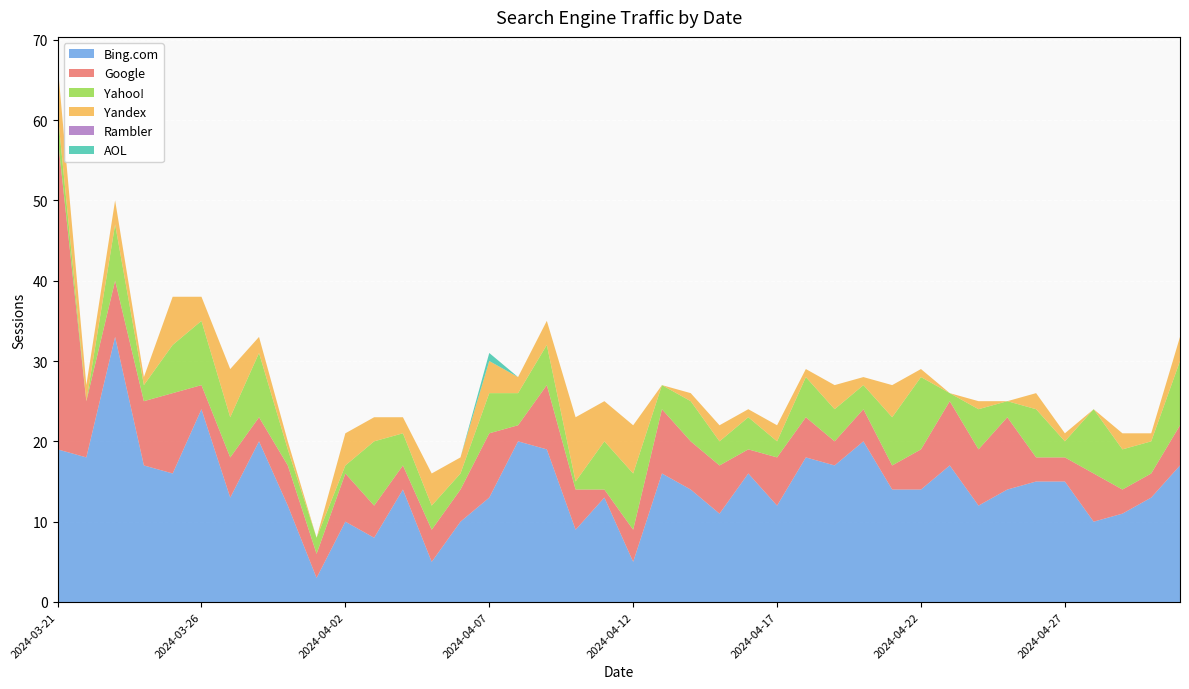

Reading left to right, what are all the values shown in this chart?

Google: 2024-05-01=5	2024-04-30=3	2024-04-29=3	2024-04-28=6	2024-04-27=3	2024-04-26=3	2024-04-25=9	2024-04-24=7	2024-04-23=8	2024-04-22=5	2024-04-21=3	2024-04-20=4	2024-04-19=3	2024-04-18=5	2024-04-17=6	2024-04-16=3	2024-04-15=6	2024-04-14=6	2024-04-13=8	2024-04-12=4	2024-04-11=1	2024-04-10=5	2024-04-09=8	2024-04-08=2	2024-04-07=8	2024-04-06=4	2024-04-05=4	2024-04-04=3	2024-04-03=4	2024-04-02=6	2024-04-01=3	2024-03-29=5	2024-03-28=3	2024-03-27=5	2024-03-26=3	2024-03-25=10	2024-03-24=8	2024-03-23=7	2024-03-22=7	2024-03-21=39
Yandex: 2024-05-01=3	2024-04-30=1	2024-04-29=2	2024-04-28=0	2024-04-27=1	2024-04-26=2	2024-04-25=0	2024-04-24=1	2024-04-23=0	2024-04-22=1	2024-04-21=4	2024-04-20=1	2024-04-19=3	2024-04-18=1	2024-04-17=2	2024-04-16=1	2024-04-15=2	2024-04-14=1	2024-04-13=0	2024-04-12=6	2024-04-11=5	2024-04-10=8	2024-04-09=3	2024-04-08=2	2024-04-07=4	2024-04-06=2	2024-04-05=4	2024-04-04=2	2024-04-03=3	2024-04-02=4	2024-04-01=0	2024-03-29=1	2024-03-28=2	2024-03-27=6	2024-03-26=3	2024-03-25=6	2024-03-24=1	2024-03-23=3	2024-03-22=2	2024-03-21=6
Bing.com: 2024-05-01=17	2024-04-30=13	2024-04-29=11	2024-04-28=10	2024-04-27=15	2024-04-26=15	2024-04-25=14	2024-04-24=12	2024-04-23=17	2024-04-22=14	2024-04-21=14	2024-04-20=20	2024-04-19=17	2024-04-18=18	2024-04-17=12	2024-04-16=16	2024-04-15=11	2024-04-14=14	2024-04-13=16	2024-04-12=5	2024-04-11=13	2024-04-10=9	2024-04-09=19	2024-04-08=20	2024-04-07=13	2024-04-06=10	2024-04-05=5	2024-04-04=14	2024-04-03=8	2024-04-02=10	2024-04-01=3	2024-03-29=12	2024-03-28=20	2024-03-27=13	2024-03-26=24	2024-03-25=16	2024-03-24=17	2024-03-23=33	2024-03-22=18	2024-03-21=19
Yahoo!: 2024-05-01=8	2024-04-30=4	2024-04-29=5	2024-04-28=8	2024-04-27=2	2024-04-26=6	2024-04-25=2	2024-04-24=5	2024-04-23=1	2024-04-22=9	2024-04-21=6	2024-04-20=3	2024-04-19=4	2024-04-18=5	2024-04-17=2	2024-04-16=4	2024-04-15=3	2024-04-14=5	2024-04-13=3	2024-04-12=7	2024-04-11=6	2024-04-10=1	2024-04-09=5	2024-04-08=4	2024-04-07=5	2024-04-06=2	2024-04-05=3	2024-04-04=4	2024-04-03=8	2024-04-02=1	2024-04-01=2	2024-03-29=2	2024-03-28=8	2024-03-27=5	2024-03-26=8	2024-03-25=6	2024-03-24=2	2024-03-23=7	2024-03-22=0	2024-03-21=3
Rambler: 2024-05-01=0	2024-04-30=0	2024-04-29=0	2024-04-28=0	2024-04-27=0	2024-04-26=0	2024-04-25=0	2024-04-24=0	2024-04-23=0	2024-04-22=0	2024-04-21=0	2024-04-20=0	2024-04-19=0	2024-04-18=0	2024-04-17=0	2024-04-16=0	2024-04-15=0	2024-04-14=0	2024-04-13=0	2024-04-12=0	2024-04-11=0	2024-04-10=0	2024-04-09=0	2024-04-08=0	2024-04-07=0	2024-04-06=0	2024-04-05=0	2024-04-04=0	2024-04-03=0	2024-04-02=0	2024-04-01=0	2024-03-29=0	2024-03-28=0	2024-03-27=0	2024-03-26=0	2024-03-25=0	2024-03-24=0	2024-03-23=0	2024-03-22=0	2024-03-21=0
AOL: 2024-05-01=0	2024-04-30=0	2024-04-29=0	2024-04-28=0	2024-04-27=0	2024-04-26=0	2024-04-25=0	2024-04-24=0	2024-04-23=0	2024-04-22=0	2024-04-21=0	2024-04-20=0	2024-04-19=0	2024-04-18=0	2024-04-17=0	2024-04-16=0	2024-04-15=0	2024-04-14=0	2024-04-13=0	2024-04-12=0	2024-04-11=0	2024-04-10=0	2024-04-09=0	2024-04-08=0	2024-04-07=1	2024-04-06=0	2024-04-05=0	2024-04-04=0	2024-04-03=0	2024-04-02=0	2024-04-01=0	2024-03-29=0	2024-03-28=0	2024-03-27=0	2024-03-26=0	2024-03-25=0	2024-03-24=0	2024-03-23=0	2024-03-22=0	2024-03-21=0